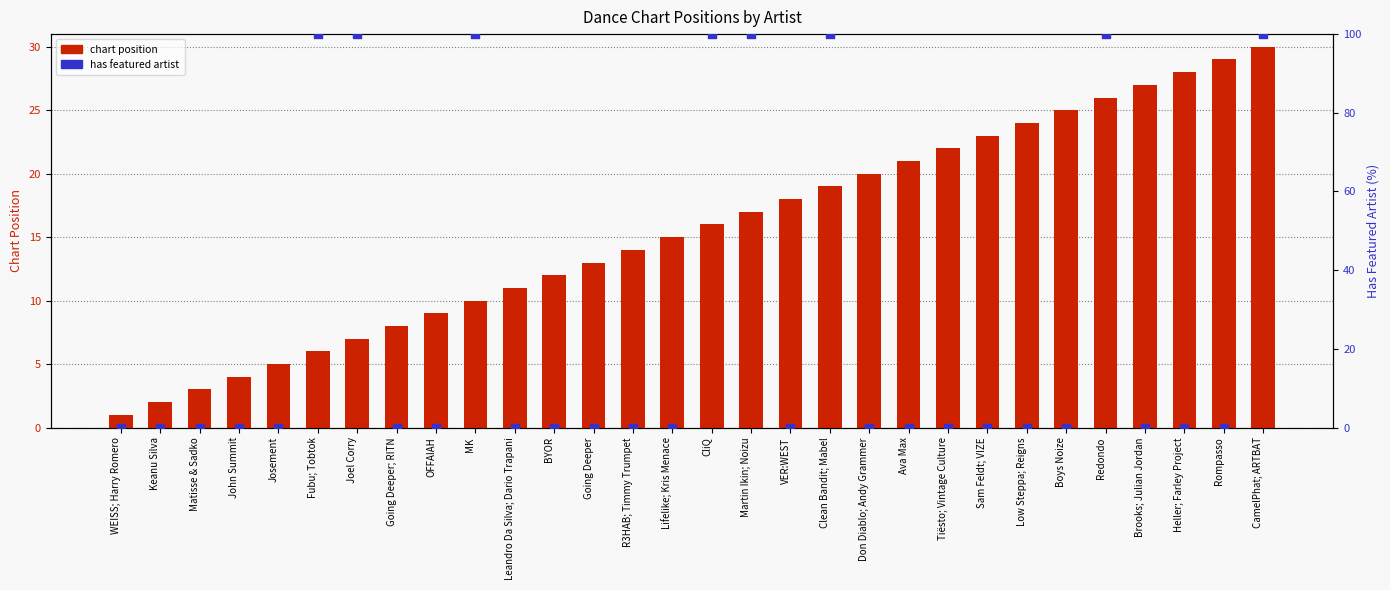

What are all the series names shown in the legend?

Chart Position, Has Featured Artist